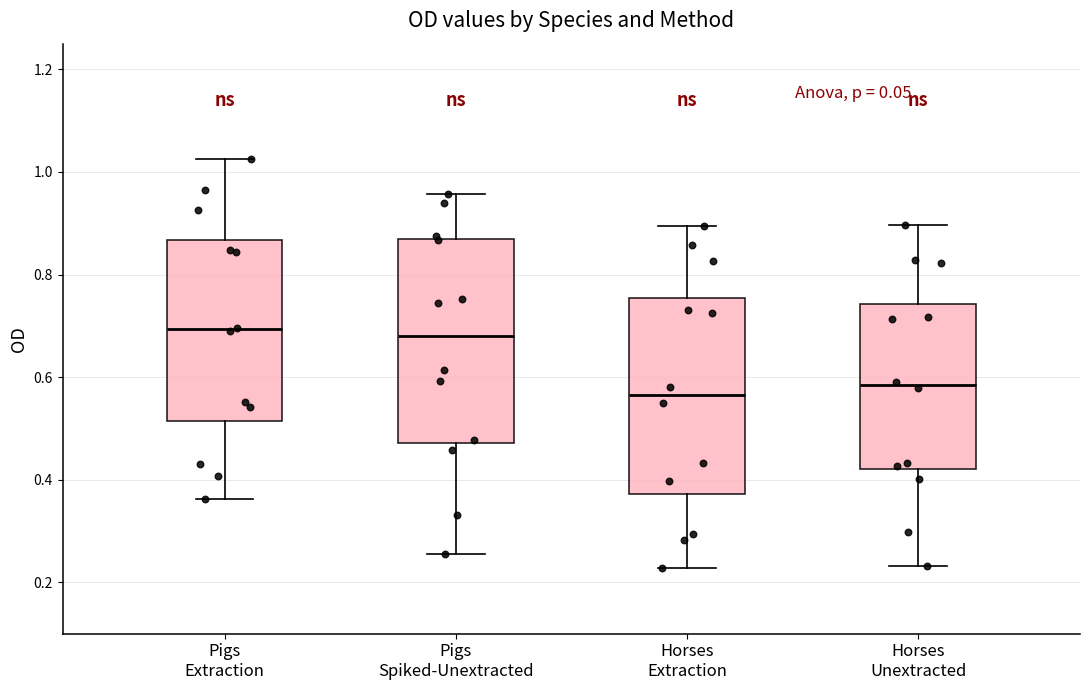

Reading left to right, read every box against the y-axis: the position of its median line, the range the box covers, and the ends of its whiskers. The values are not printed on the chart, so give them approximately, as read against the axis.

Pigs Extraction: median 0.70, box 0.52 to 0.86, whiskers 0.36 to 1.02
Pigs Spiked-Unextracted: median 0.68, box 0.48 to 0.86, whiskers 0.26 to 0.96
Horses Extraction: median 0.56, box 0.38 to 0.76, whiskers 0.22 to 0.90
Horses Unextracted: median 0.58, box 0.42 to 0.74, whiskers 0.24 to 0.90